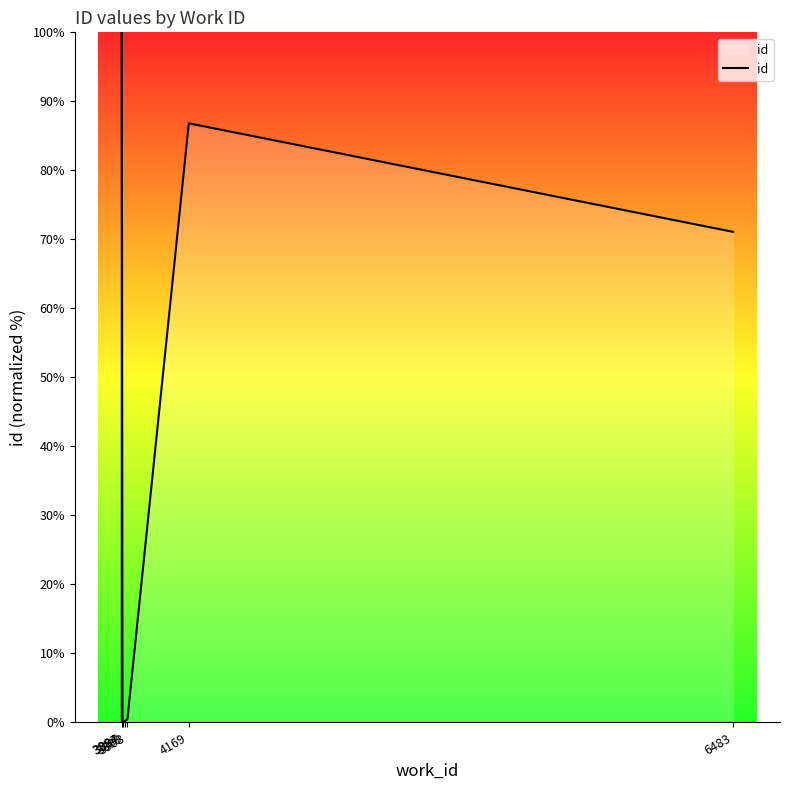

What position from the left is 3908?

4